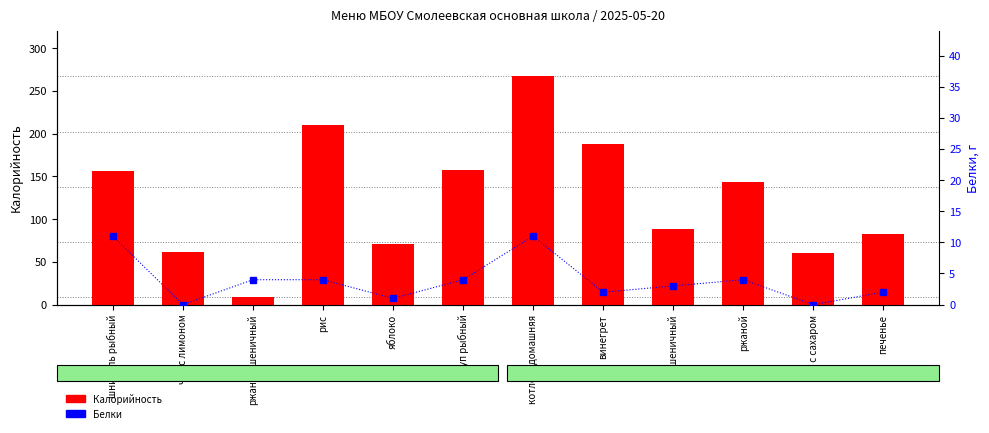

Between шницель рыбный and ржано-пшеничный, which is larger?

шницель рыбный